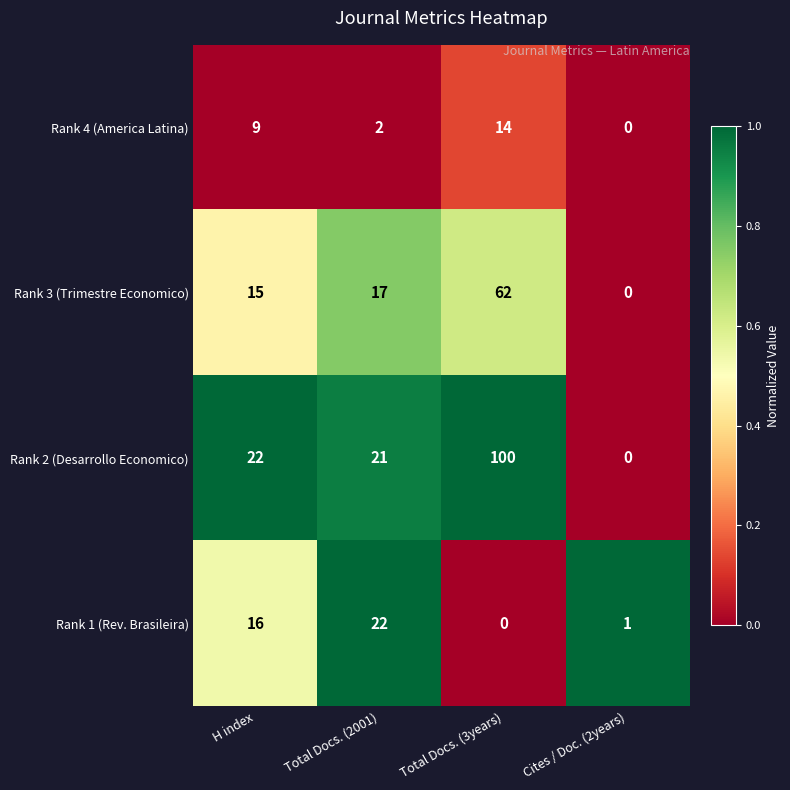

True or false: Rank 3 (Trimestre Economico) has a value of 8 at H index.

False